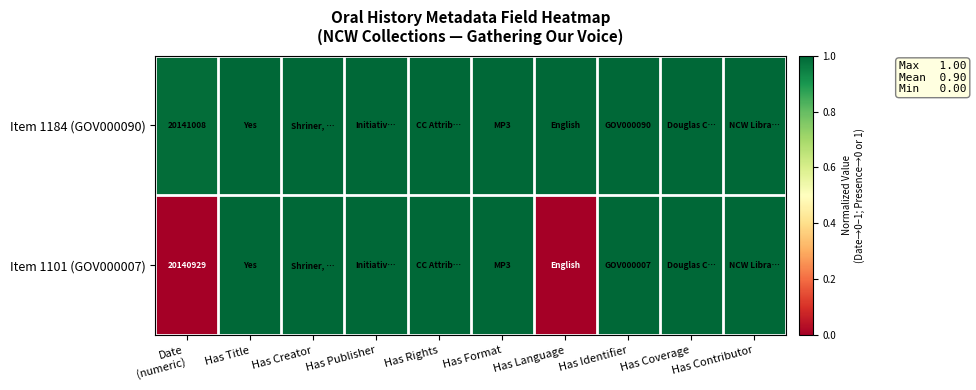

What is the greatest value displayed?

1.0